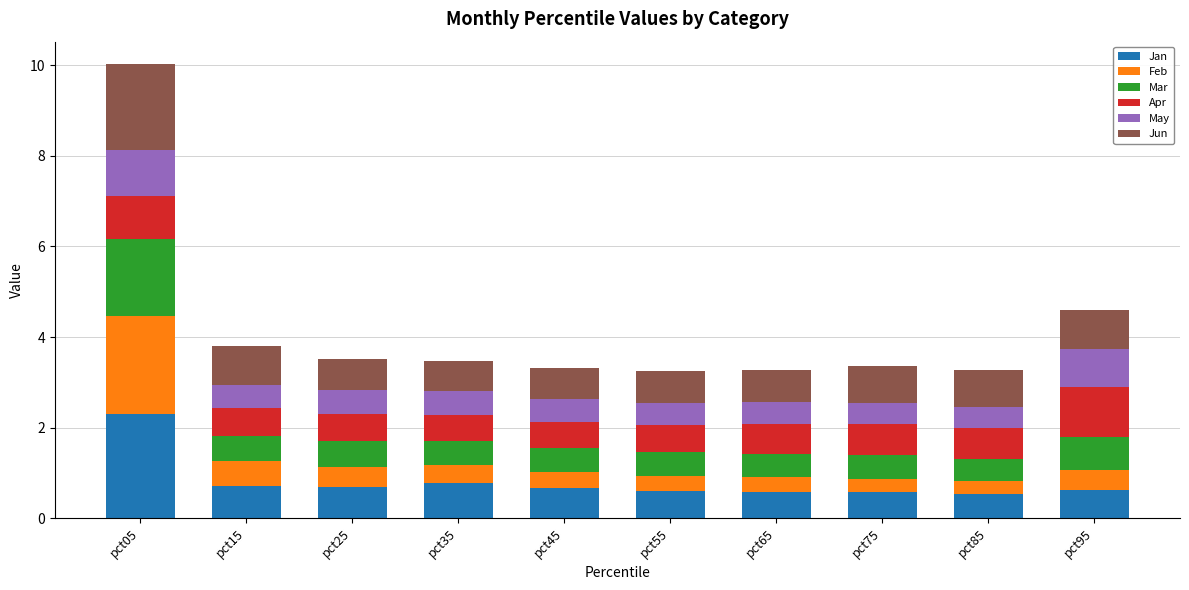

What are all the series names shown in the legend?

Jan, Feb, Mar, Apr, May, Jun